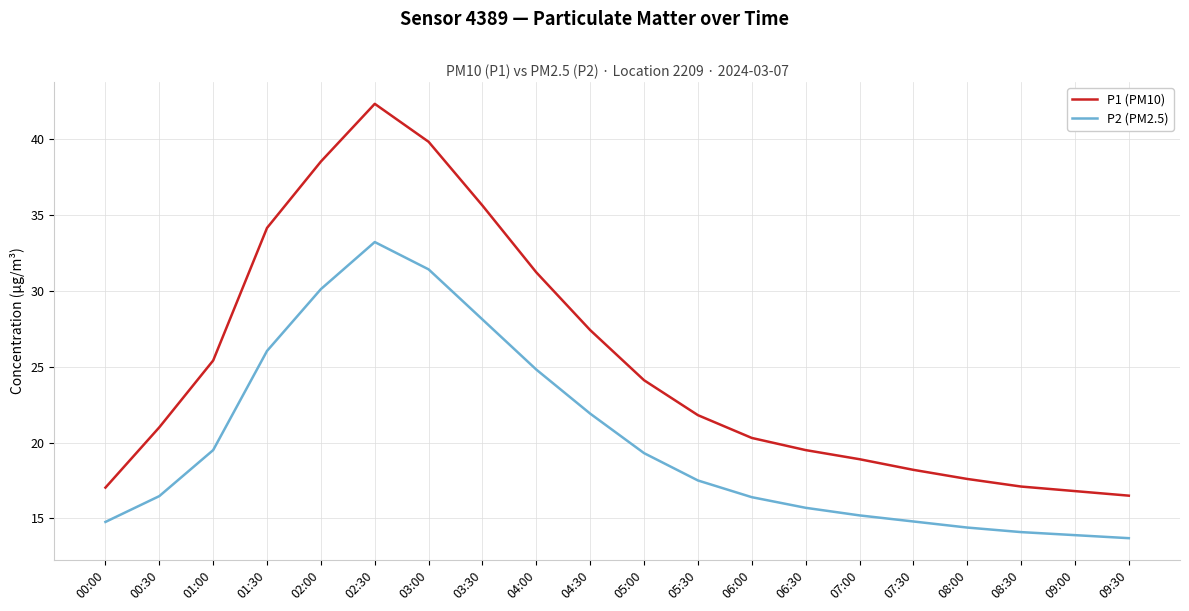

List the series in order of their peak value, highest first.

P1 (PM10), P2 (PM2.5)